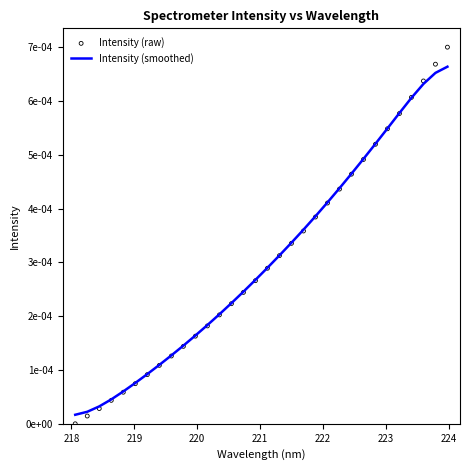

Which series reaches the maximum Y coordinate?

Intensity (raw)